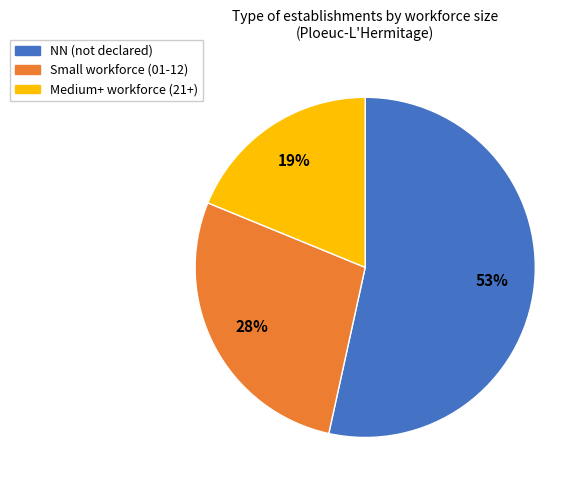

Which slice is the smallest?

Medium+ workforce (21+)